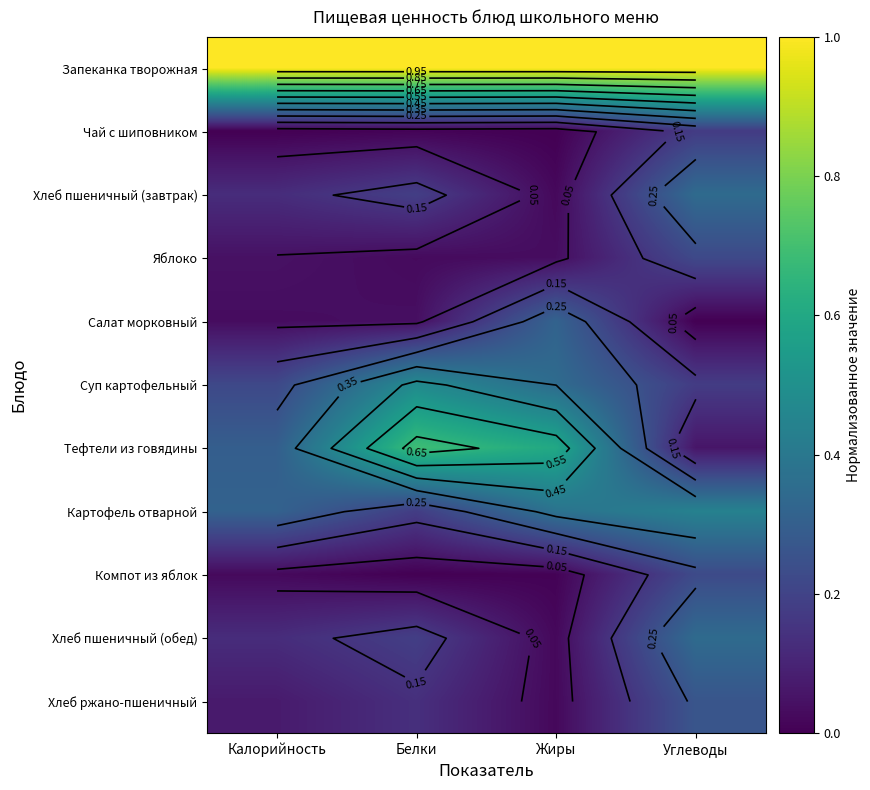

Which series has the largest range (max minus min)?

Тефтели из говядины